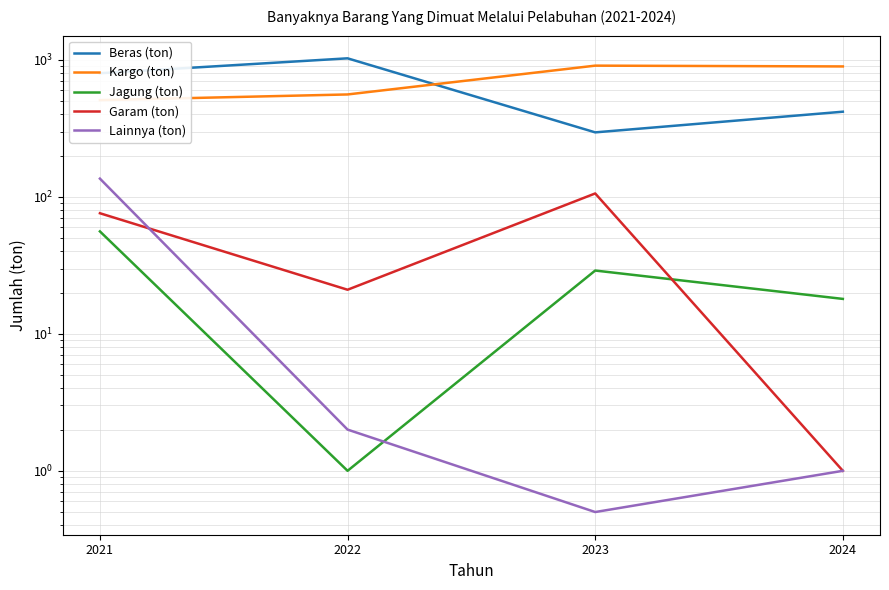

Which series has the largest total across all categories?

Kargo (ton)